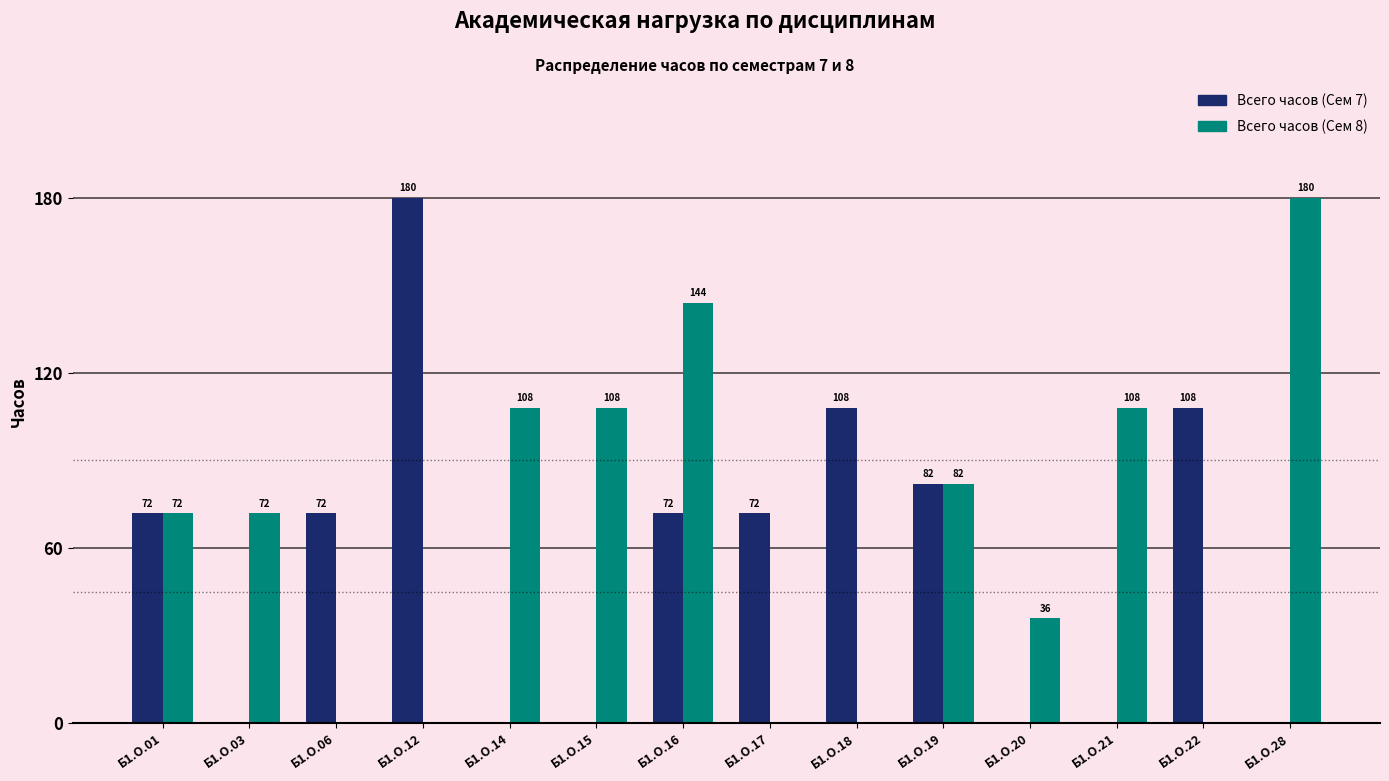

What is the approximate value of Всего часов (Сем 7) at Б1.О.22, to the nearest 5?

110